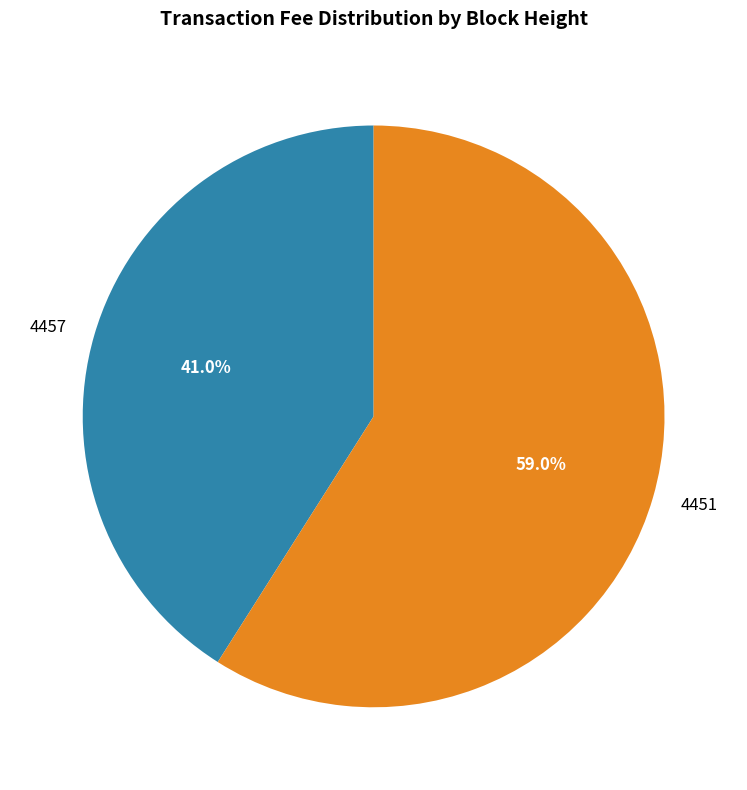

What is the ratio of the value at 4451 to the value at 4457?

1.4